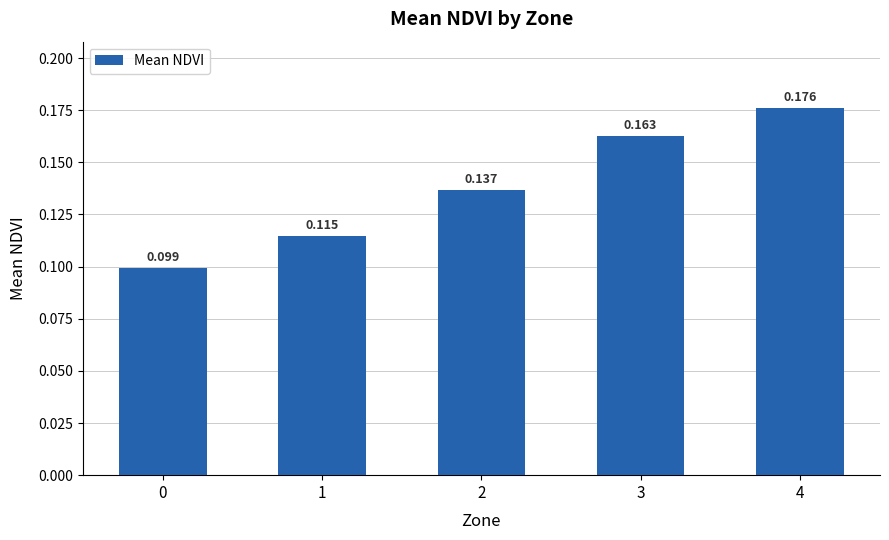

Count the number of categories in the chart.

5